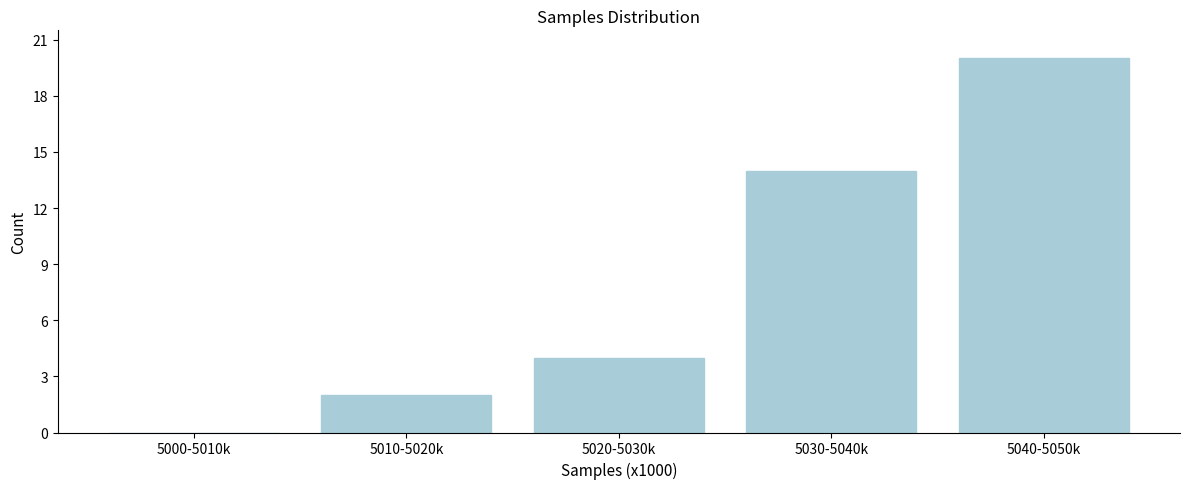

Reading left to right, what are all the values shown in this chart?

5000-5010k=0	5010-5020k=2	5020-5030k=4	5030-5040k=14	5040-5050k=20